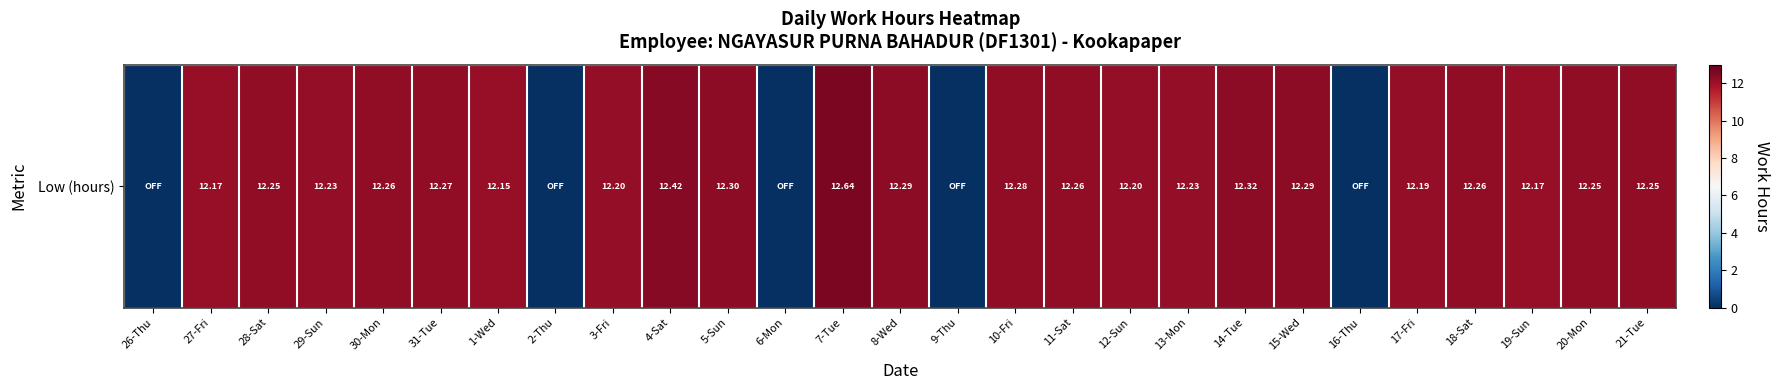

What is the sum of the values at 5-Sun and 1-Wed?

24.5